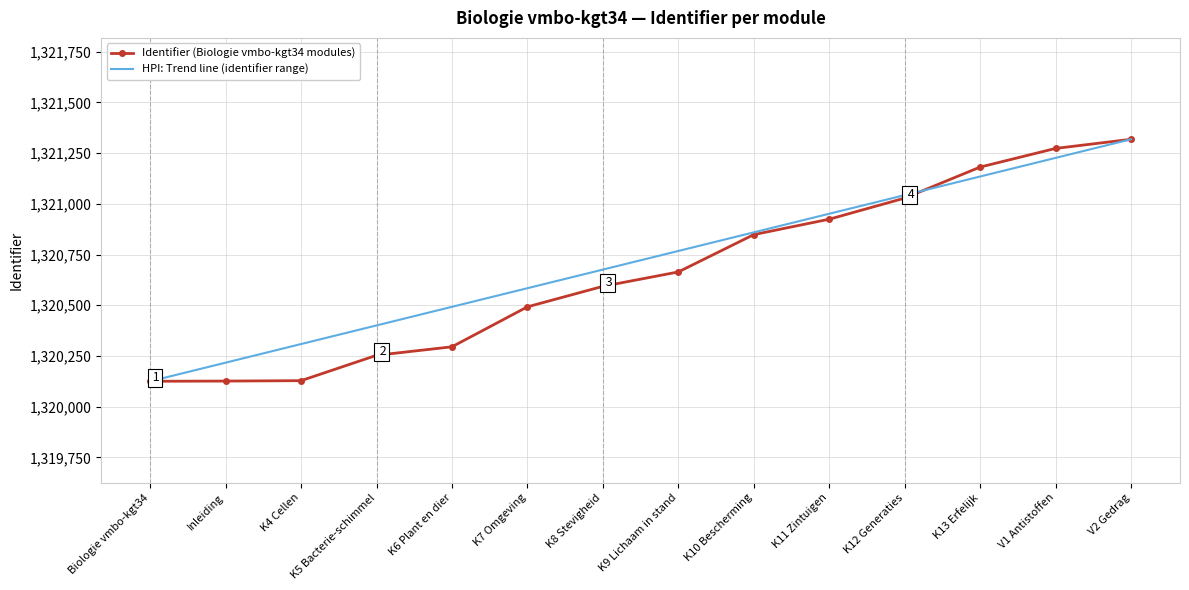

What is the maximum value shown in the chart?

1321318.0